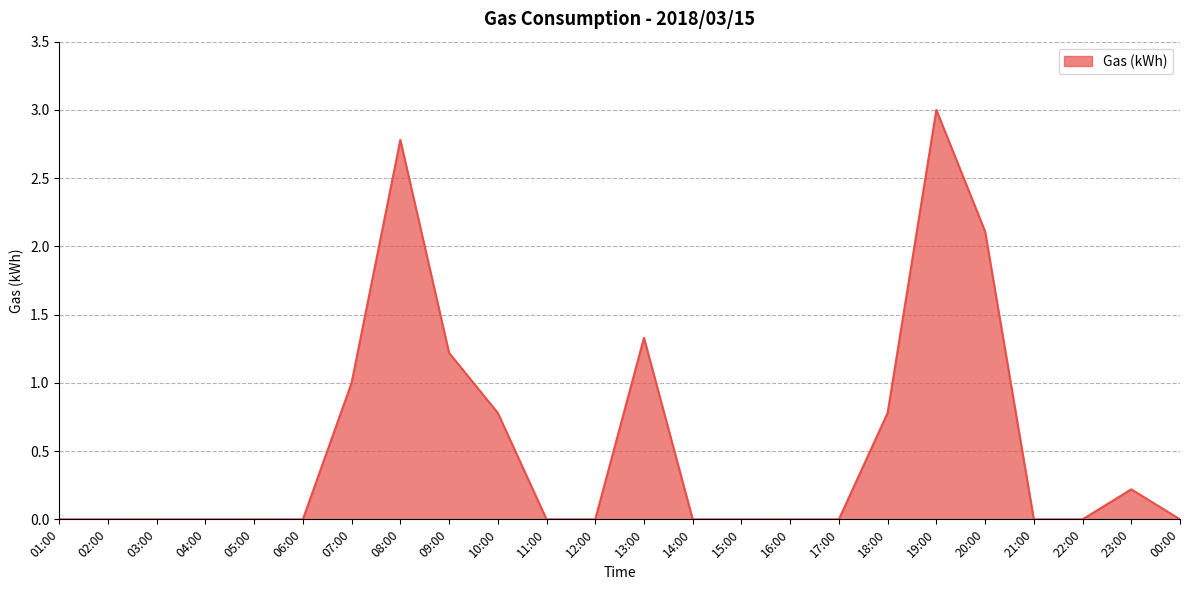

What is the average value?

0.6